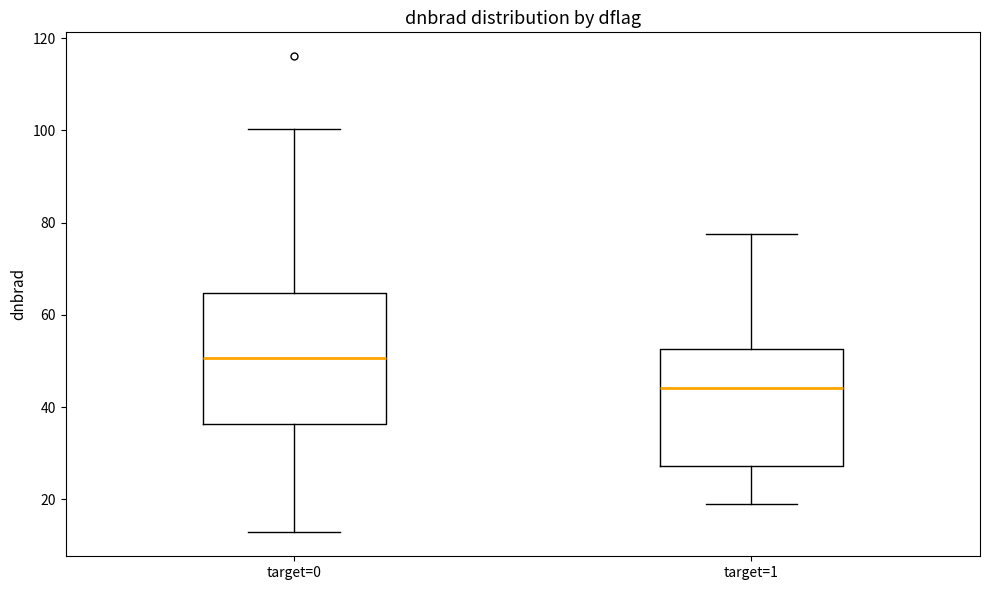

Where is the lower edge of the box for target=0 on the y-axis? The values are not printed on the chart, so give them approximately, as read against the axis.

36